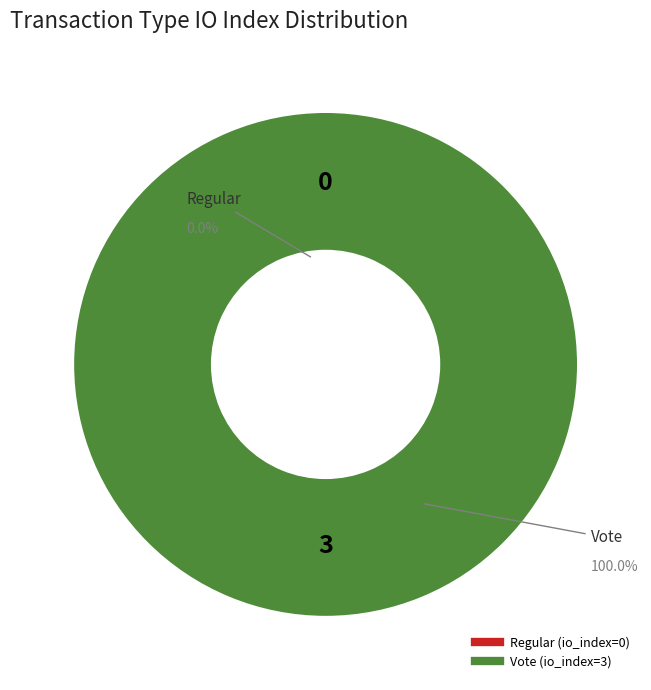

What is the majority slice?

Vote